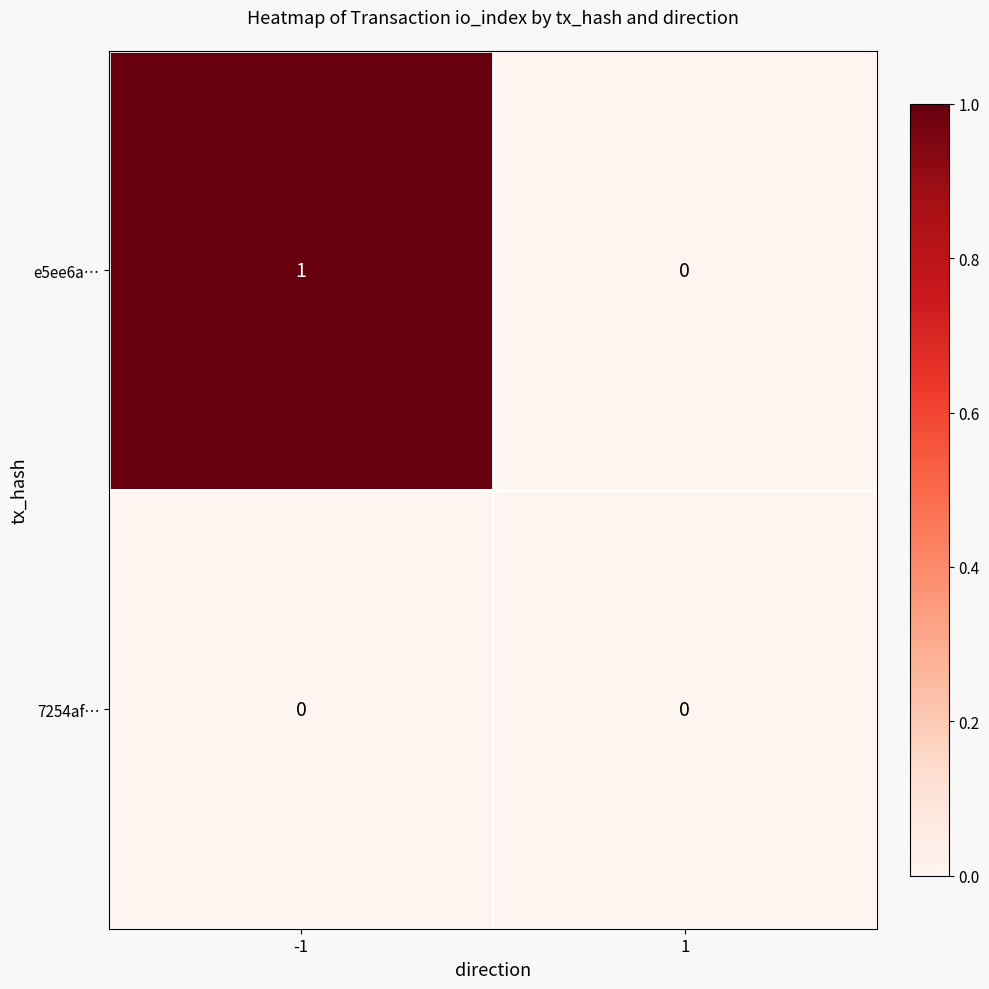

Which series has the largest range (max minus min)?

e5ee6a…